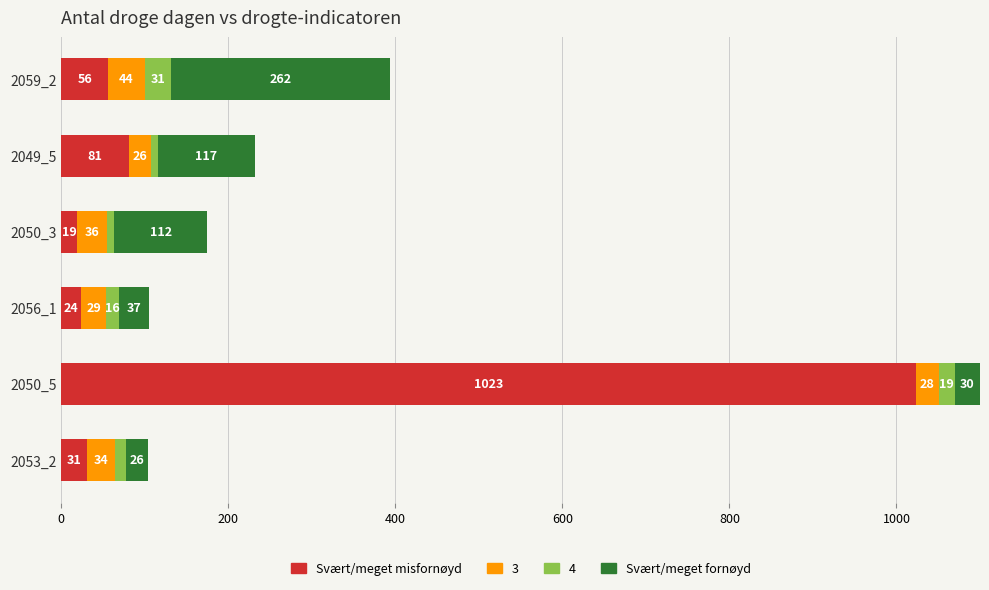

What is the average value of the Svært/meget misfornøyd series?

205.8